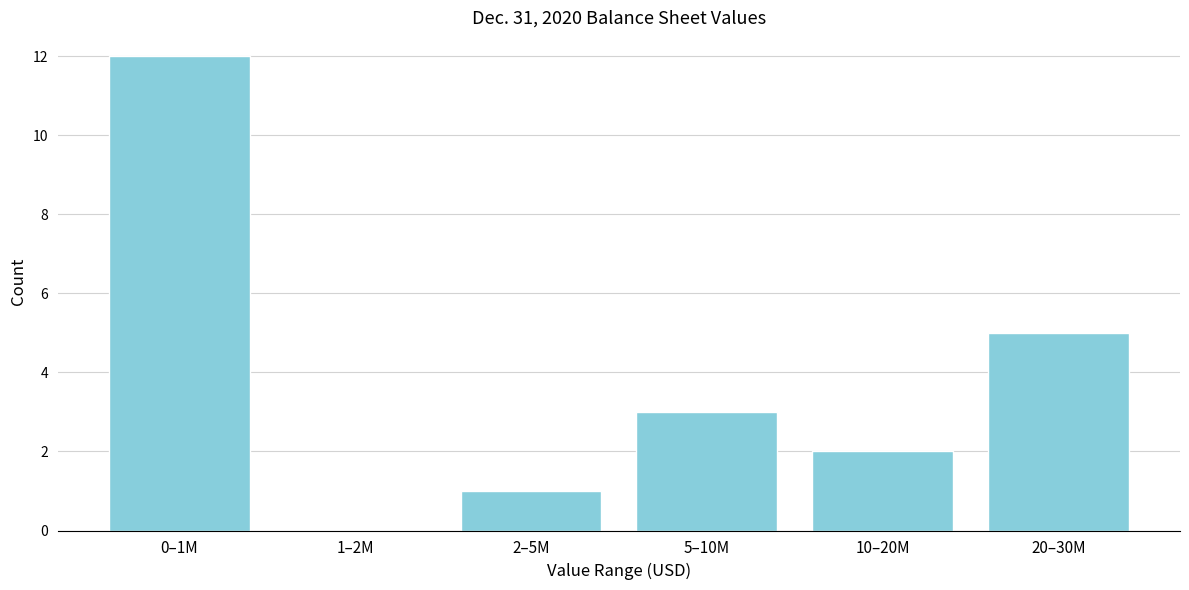

Reading left to right, transcribe all the data shown in this chart.

0–1M=12	1–2M=0	2–5M=1	5–10M=3	10–20M=2	20–30M=5